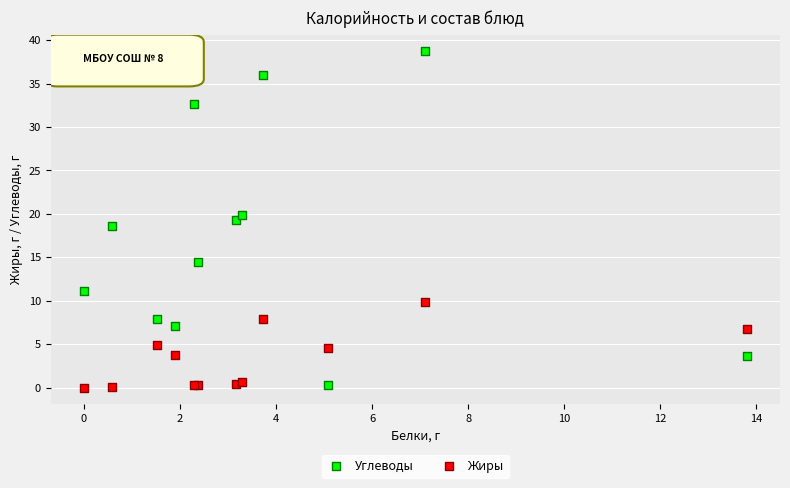

Which series has the largest Y range (max minus min)?

Углеводы